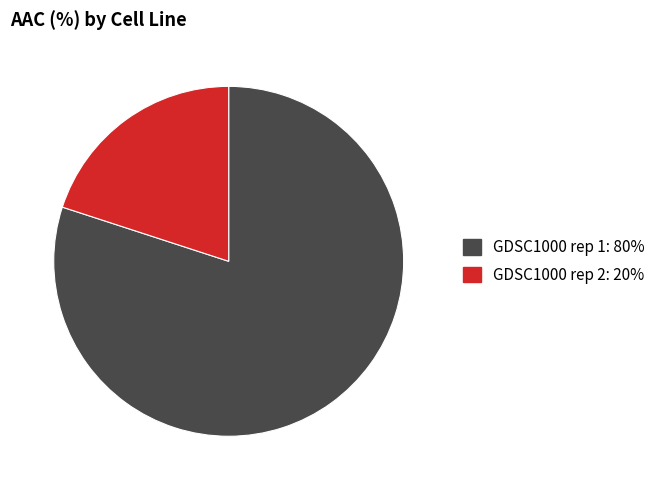

Which category has the biggest portion of the pie?

GDSC1000 rep 1